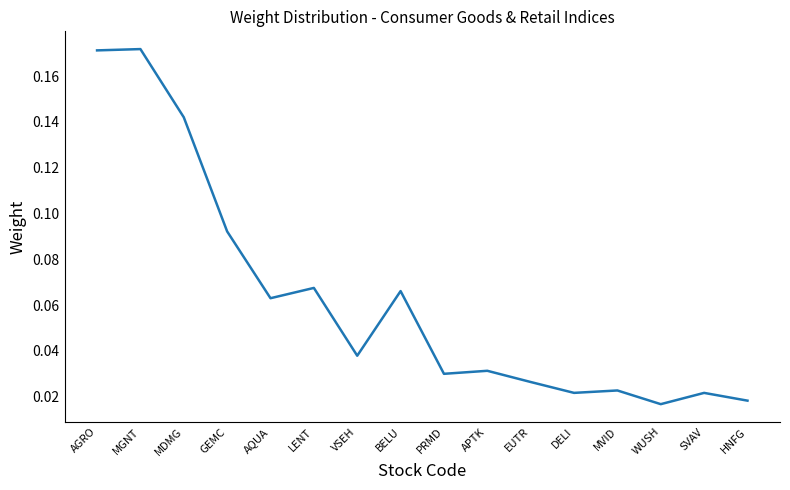

Which has a higher value, MGNT or PRMD?

MGNT